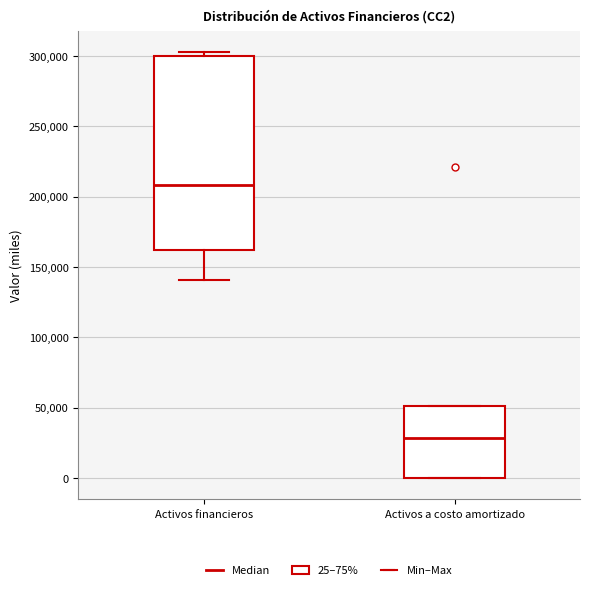

Where is the upper edge of the box for Activos a costo amortizado on the y-axis? The values are not printed on the chart, so give them approximately, as read against the axis.

50000